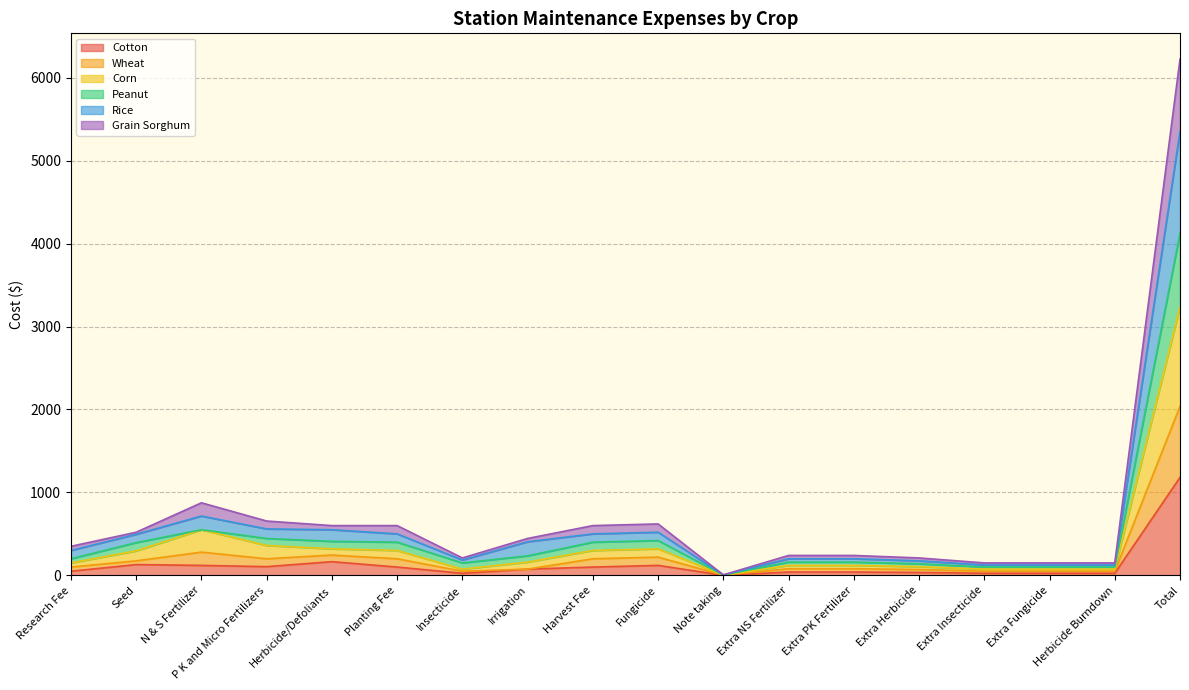

How many lines are shown in the chart?

6